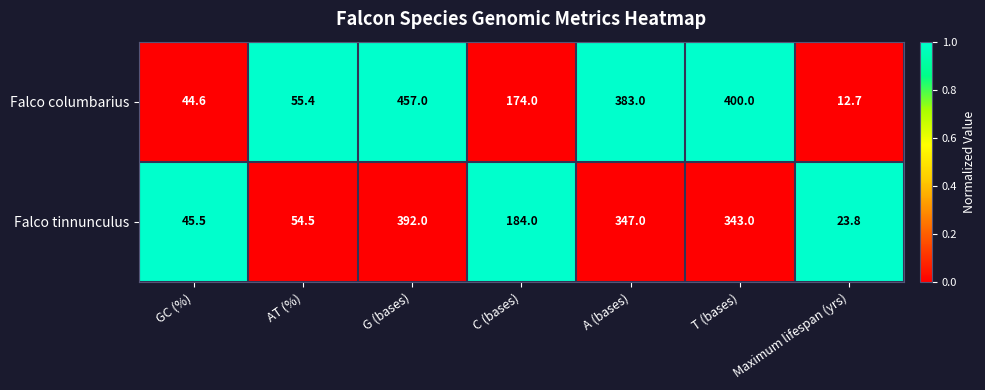

How many data points in Falco columbarius are less than 174?

3